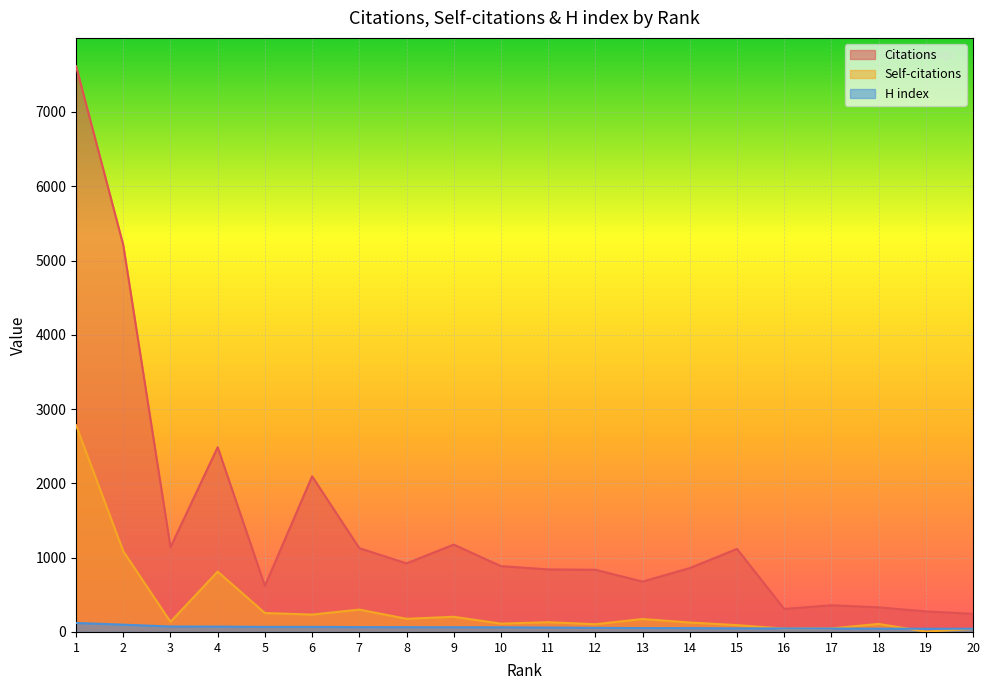

How many intersections are there between H index and Self-citations?

3